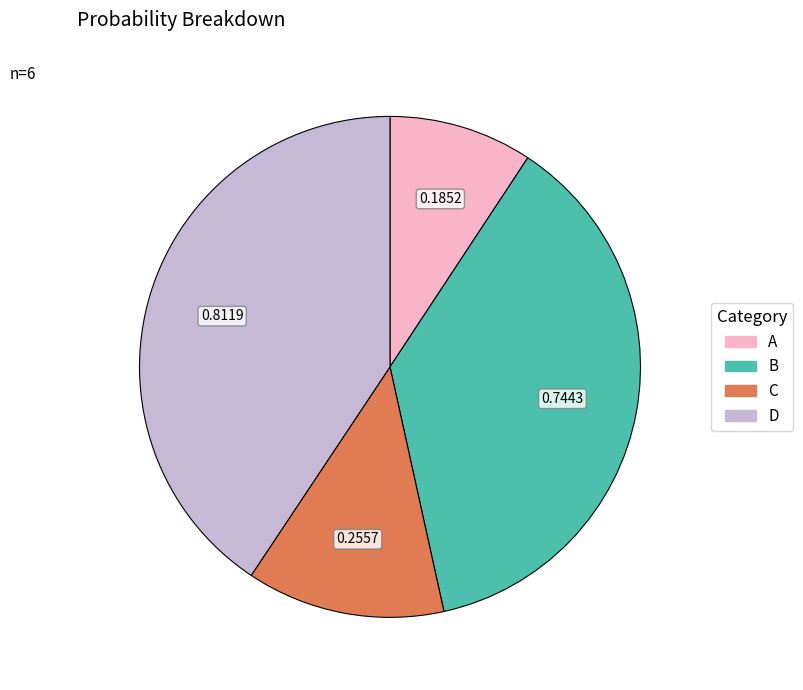

The B slice represents 37% of the pie. True or false?

True